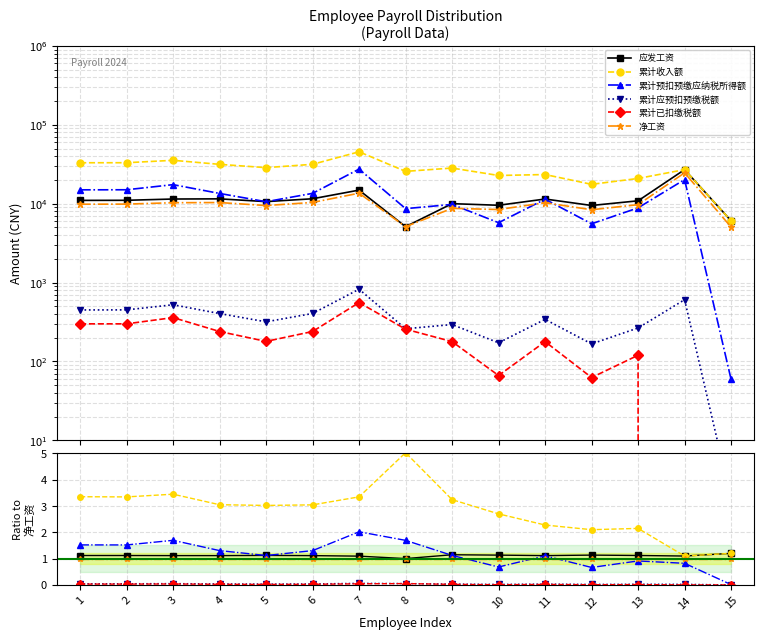

Rank the series by their maximum value, from highest to lowest.

累计收入额, 累计预扣预缴应纳税所得额, 应发工资, 净工资, 累计应预扣预缴税额, 累计已扣缴税额